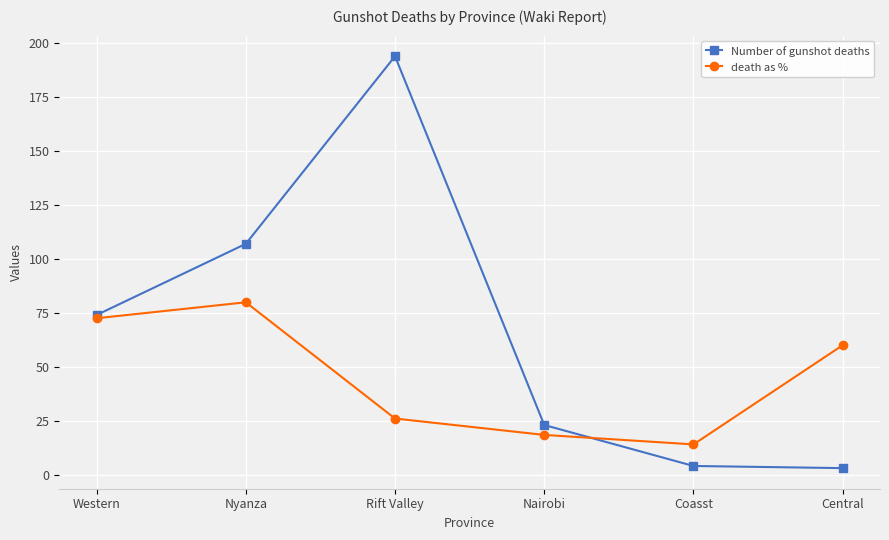

How many lines are shown in the chart?

2